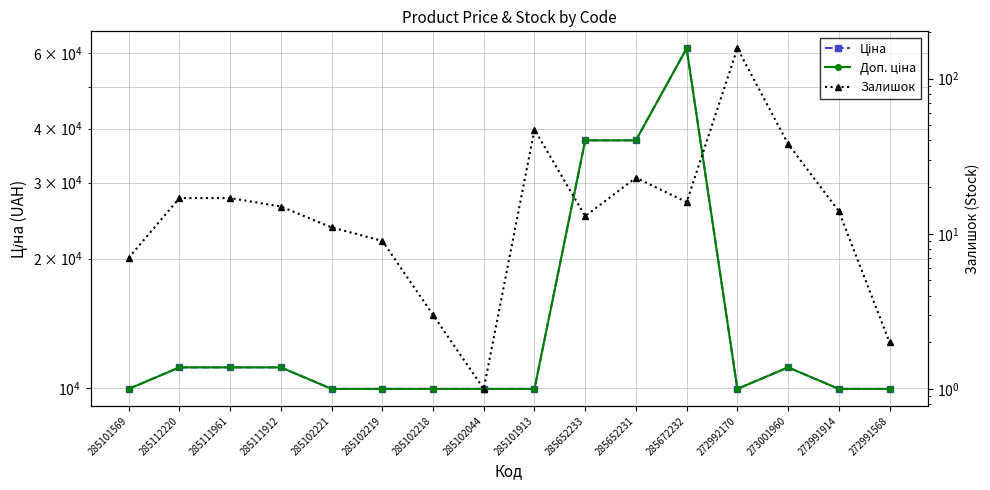

Count the number of data series in this chart.

3